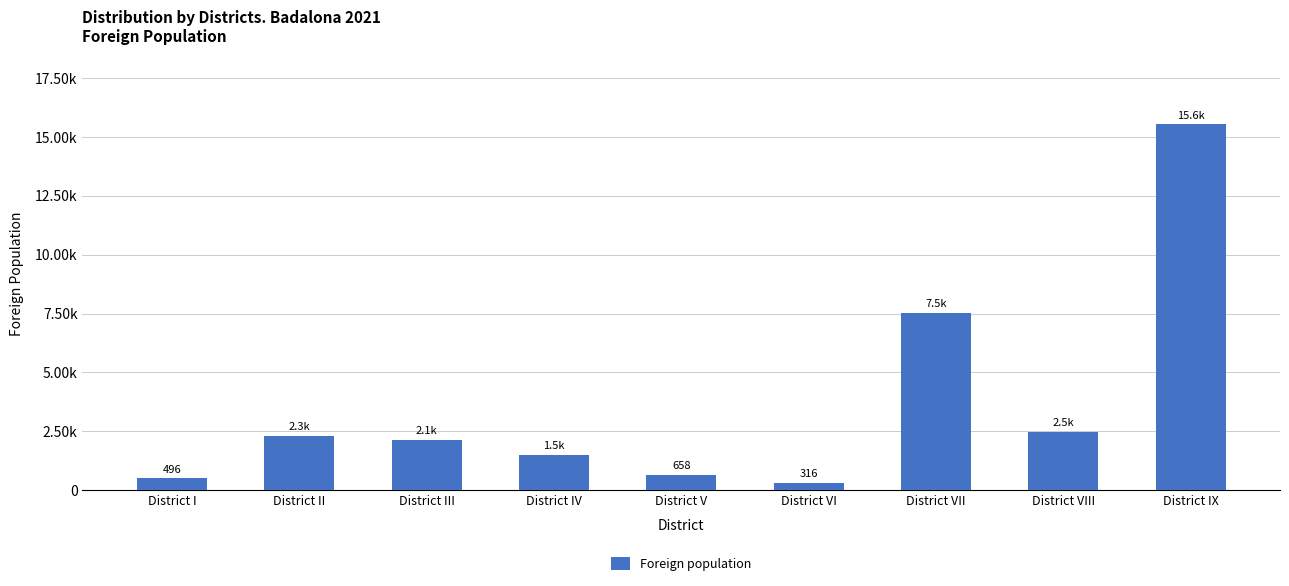

Are the bars horizontal?

No